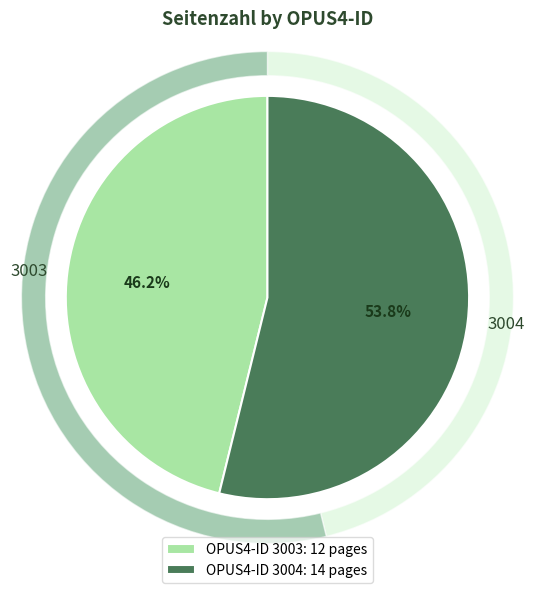

Rank the categories by value from highest to lowest.

3004, 3003